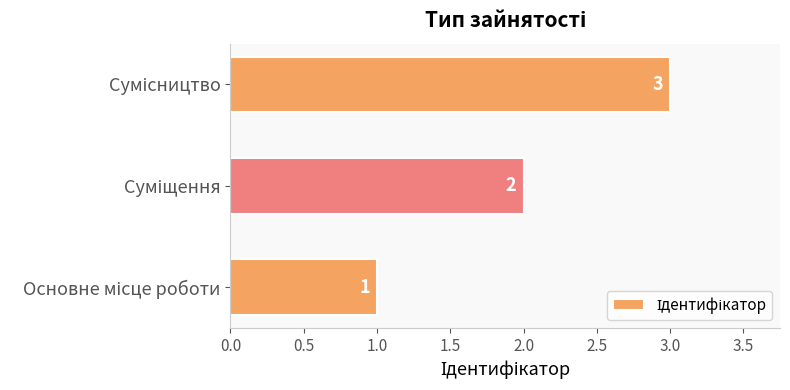

What is the greatest value displayed?

3